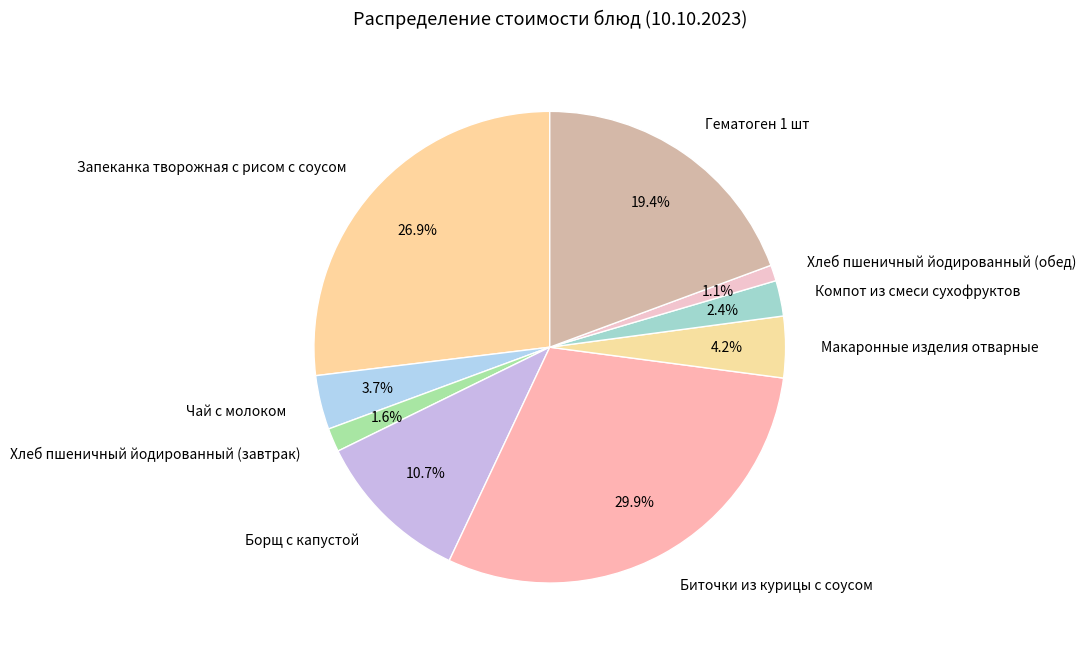

Which category has the biggest portion of the pie?

Биточки из курицы с соусом